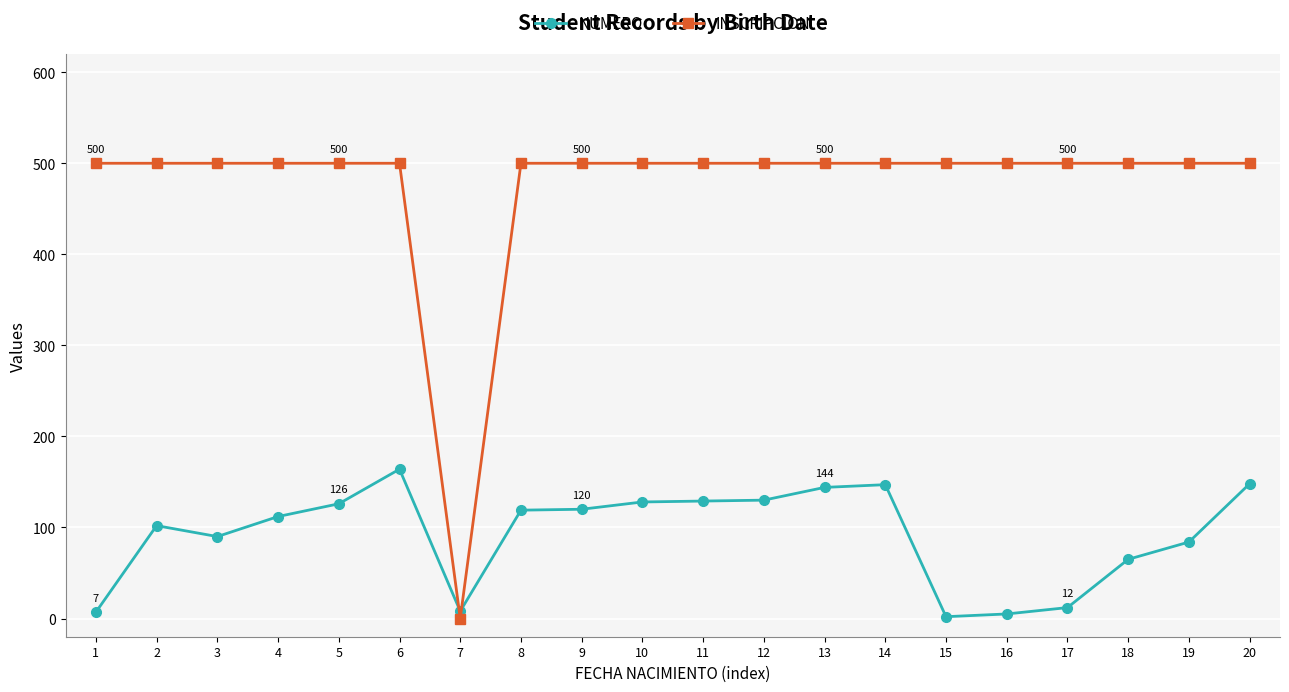

List the series in order of their overall mean, highest first.

INSCRIPCION, NUMERO